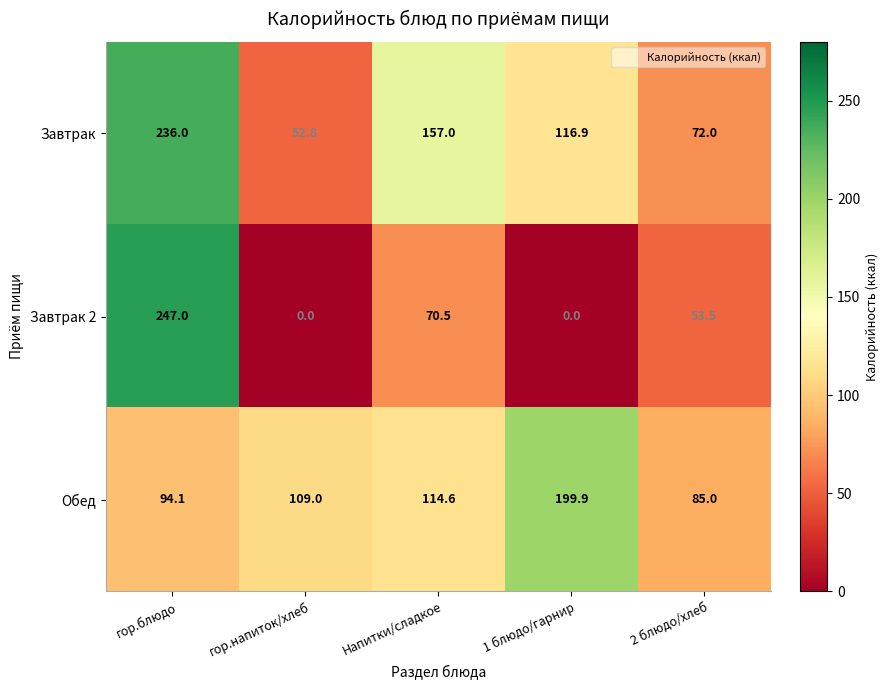

Rank the categories by Обед value from lowest to highest.

2 блюдо/хлеб, гор.блюдо, гор.напиток/хлеб, Напитки/сладкое, 1 блюдо/гарнир